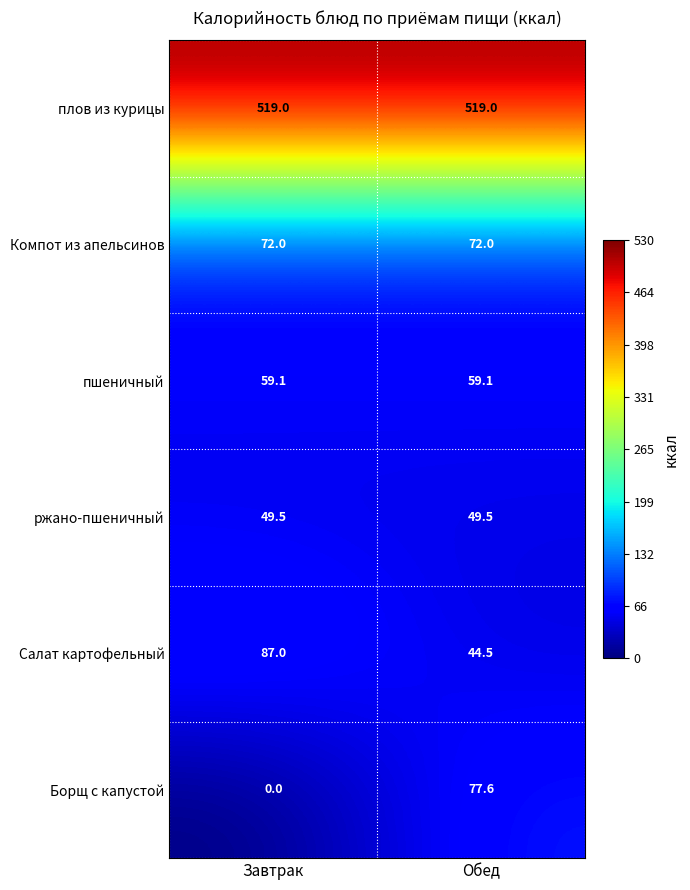

The value of плов из курицы at Обед is 332.1. True or false?

False